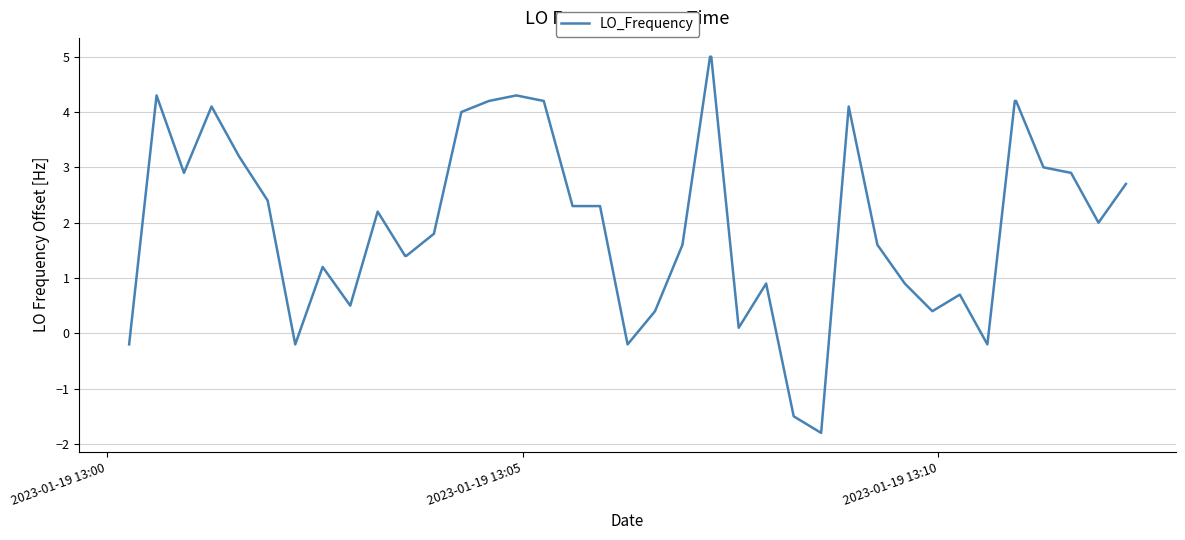

What is the minimum value shown in the chart?

-1.8